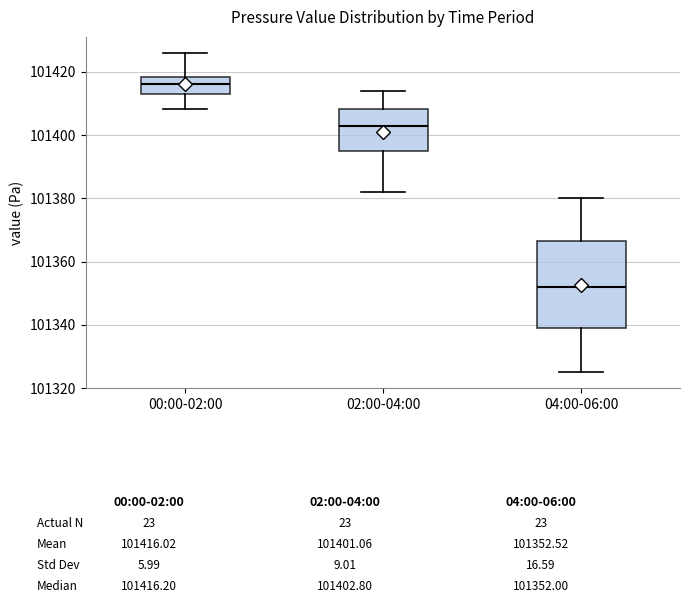

Where does the median line of the box for 04:00-06:00 sit on the y-axis? The values are not printed on the chart, so give them approximately, as read against the axis.

101352